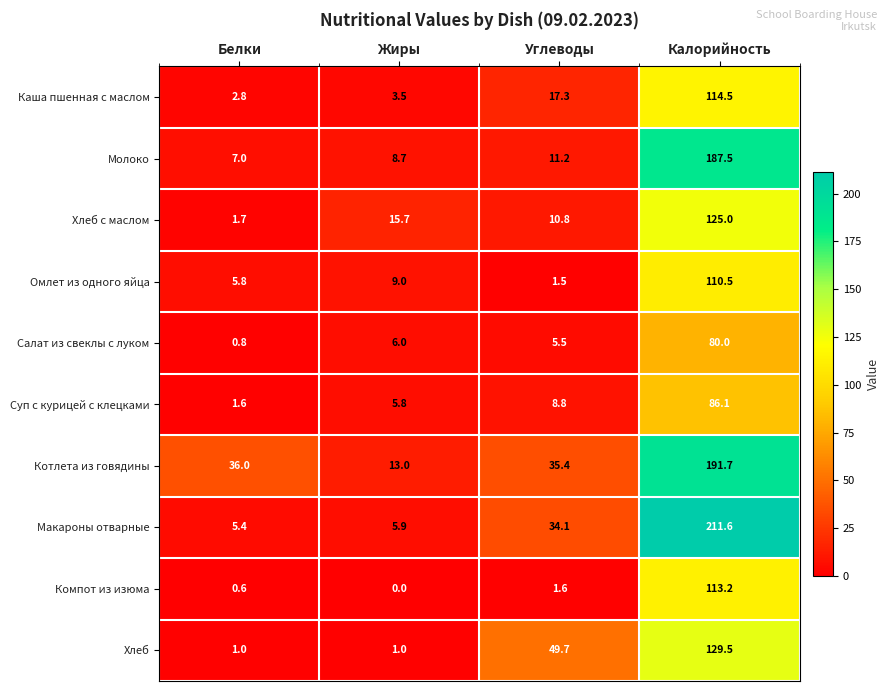

True or false: Макароны отварные has a value of 8.4 at Жиры.

False